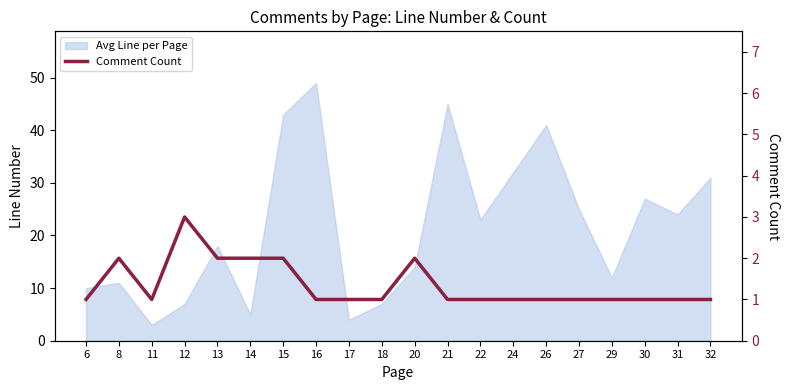

Count the number of categories in the chart.

20